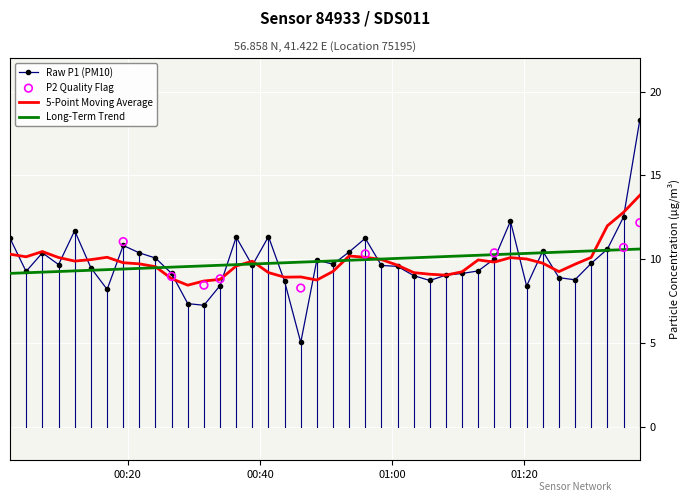

Which series has the widest spread of Y values?

Raw P1 (PM10)